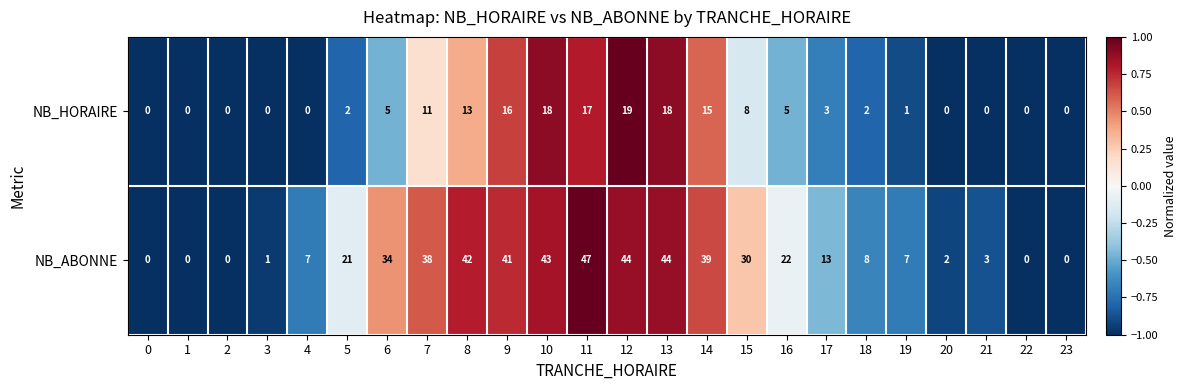

At which label does NB_HORAIRE first exceed 3?

6